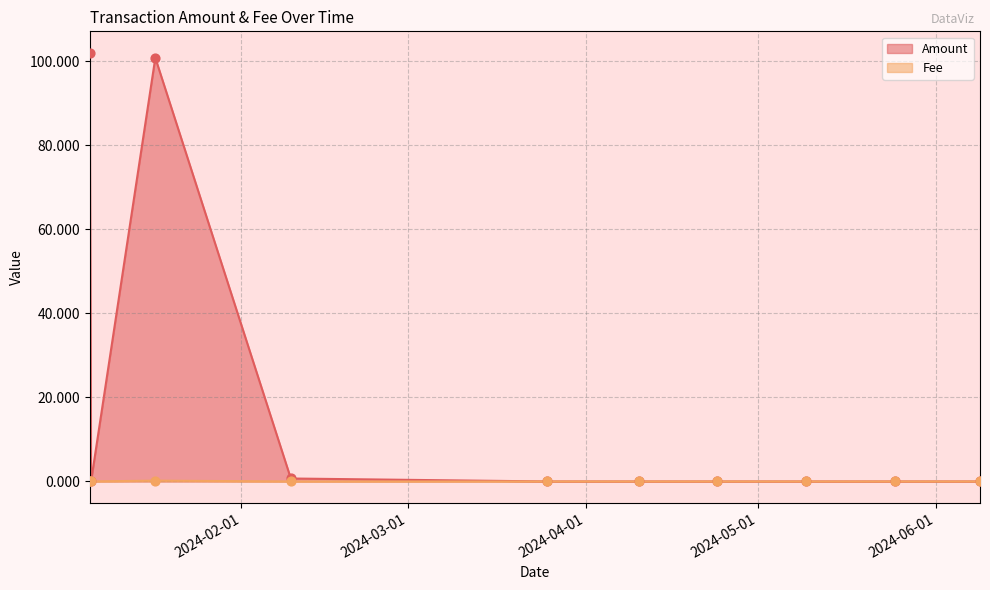

Which series reaches the minimum Y coordinate?

Amount